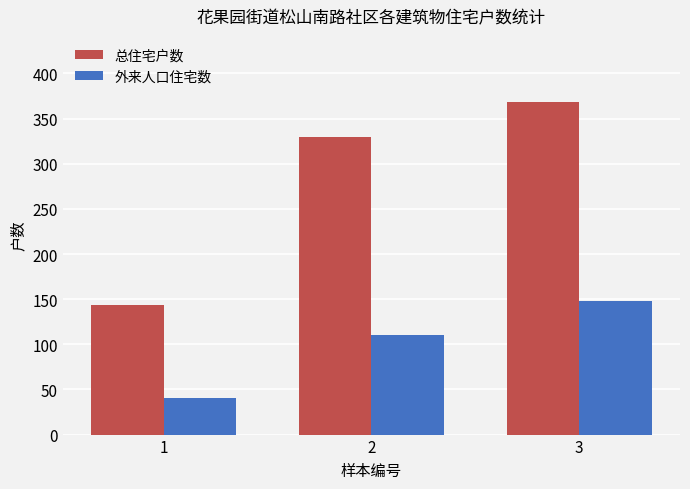

At 1, list the series in order from smallest to largest.

外来人口住宅数, 总住宅户数